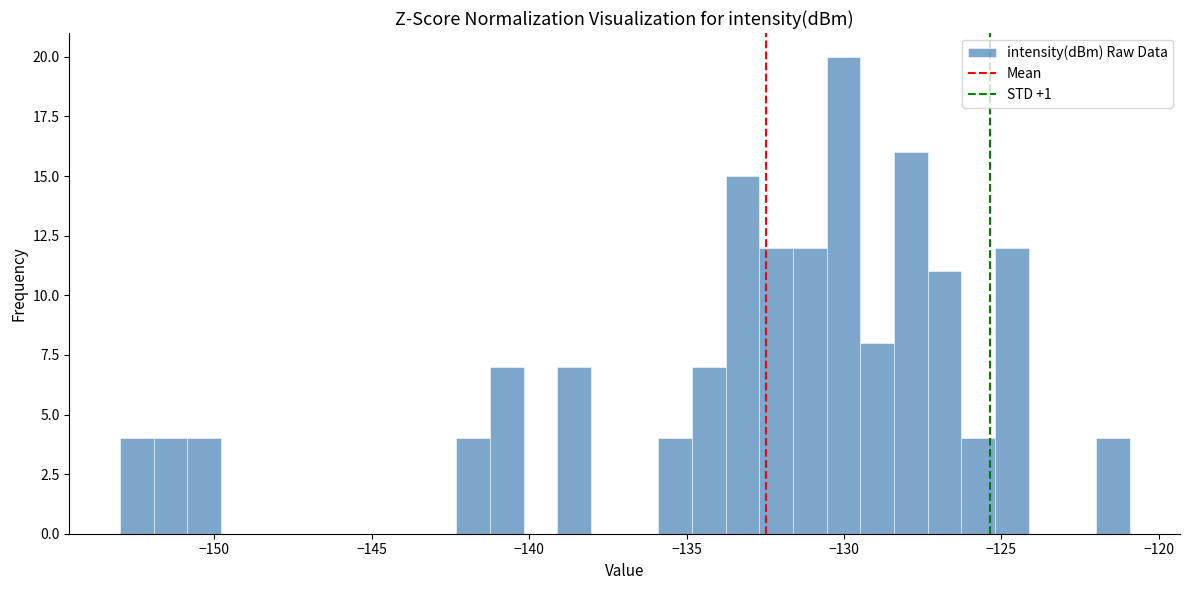

Read against the x-axis, roughly where is the centre of the tallest bar?

-130.0